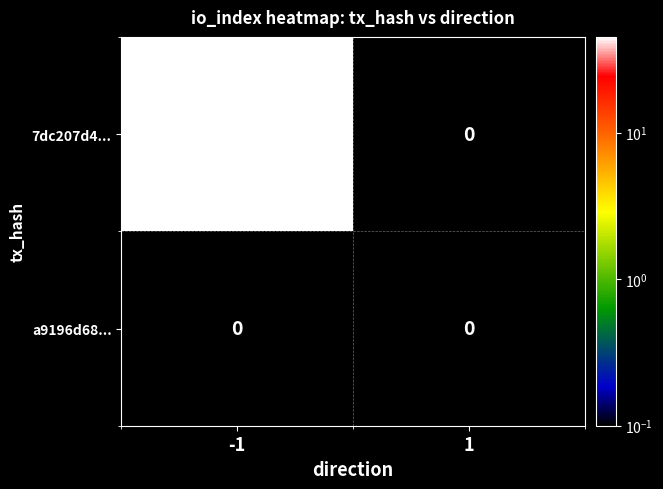

Which series has the largest range (max minus min)?

7dc207d4...